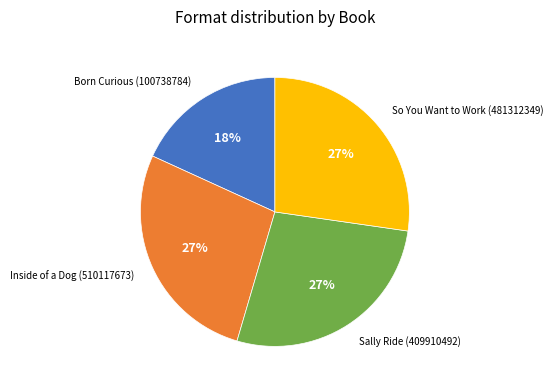

Is there any slice that represents more than half of the pie?

No